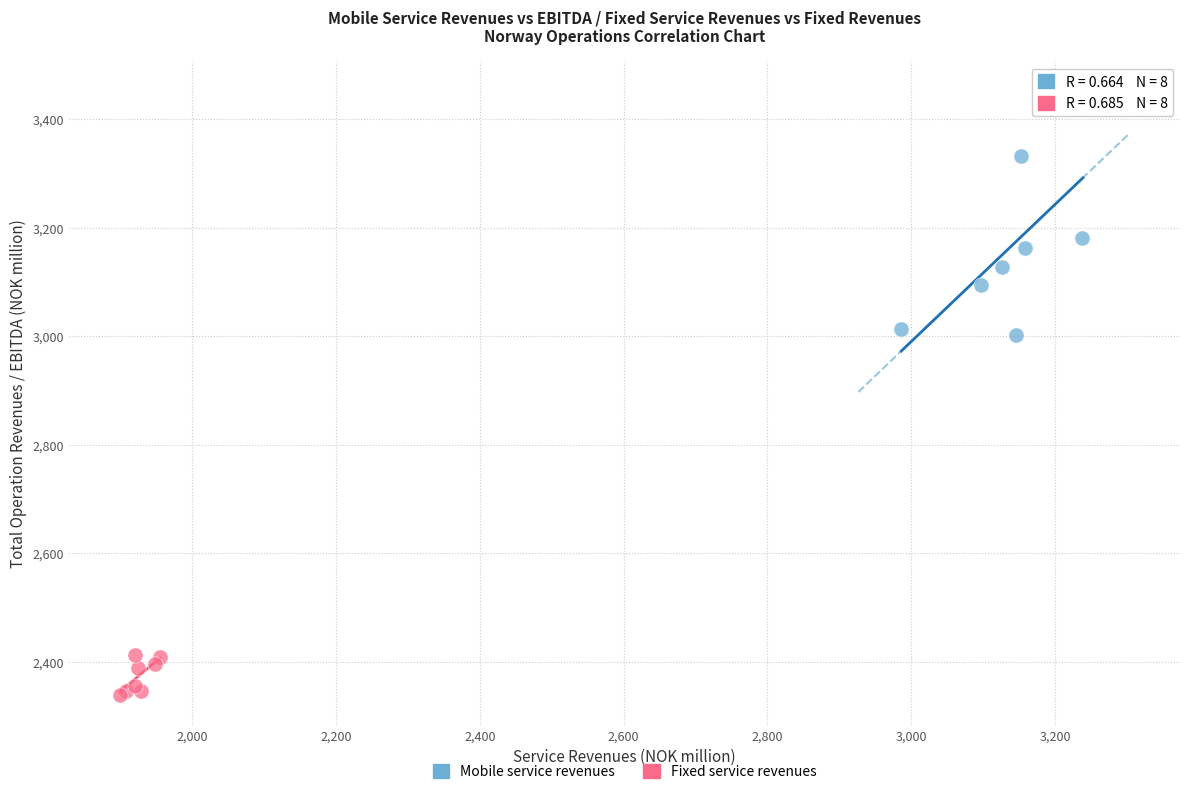

Which series contains the lowest Y value?

Fixed service revenues